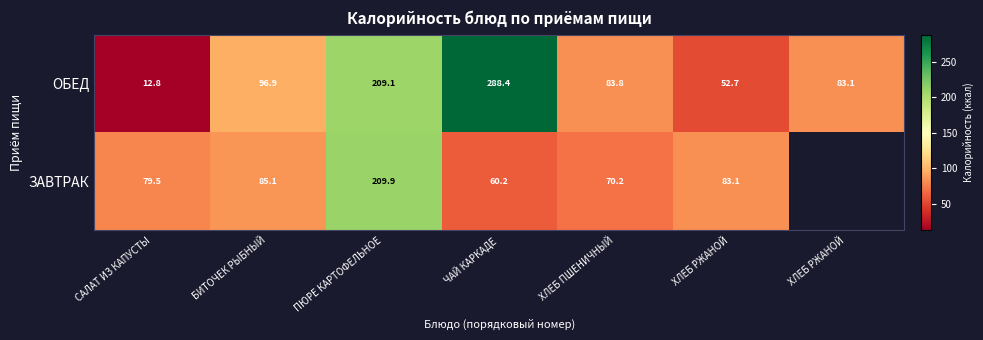

Is it true that ОБЕД equals 151.0 at БИТОЧЕК РЫБНЫЙ?

False